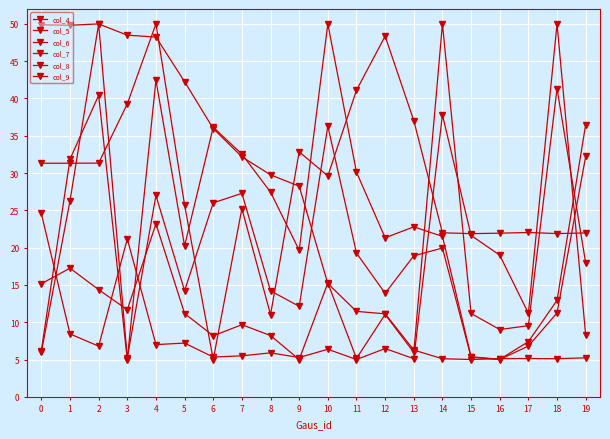

How many data points does each series have?

20